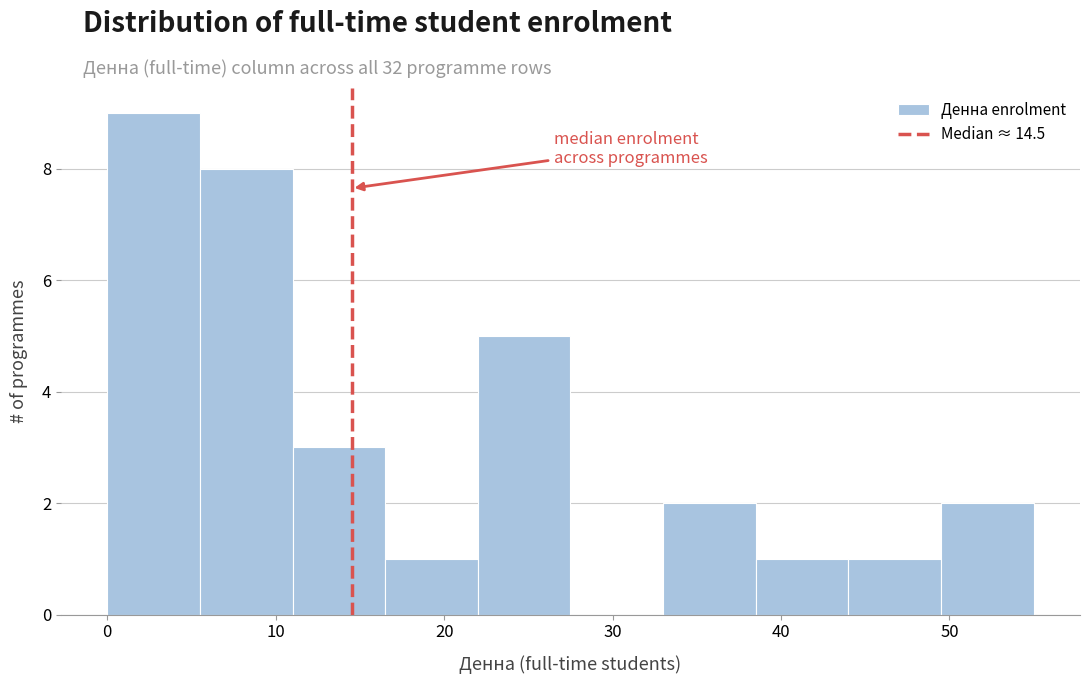

Reading left to right, list every bar in this chart as the range it spans on the x-axis followed by its height. Neither the bar edges nor the heights are printed on the chart, so give them approximately, as read against the axes.

0.0 to 5.5: 9
5.5 to 11.0: 8
11.0 to 16.5: 3
16.5 to 22.0: 1
22.0 to 27.5: 5
27.5 to 33.0: 0
33.0 to 38.5: 2
38.5 to 44.0: 1
44.0 to 49.5: 1
49.5 to 55.0: 2